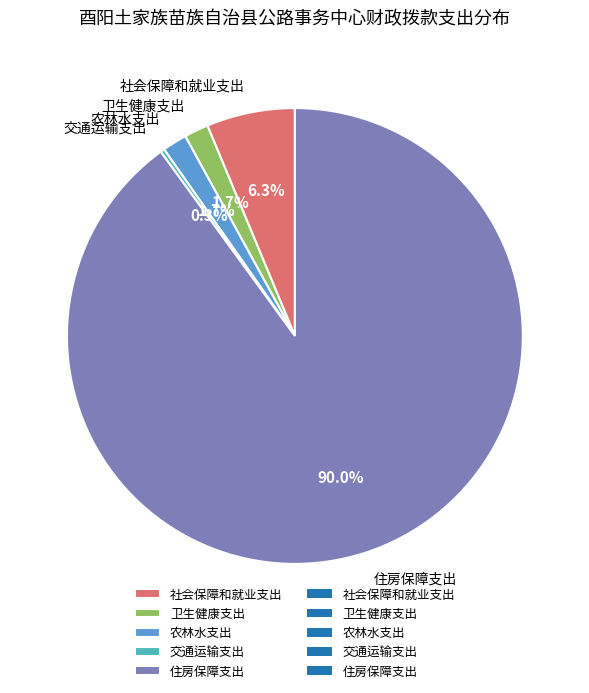

What is the ratio of the value at 交通运输支出 to the value at 卫生健康支出?

0.2